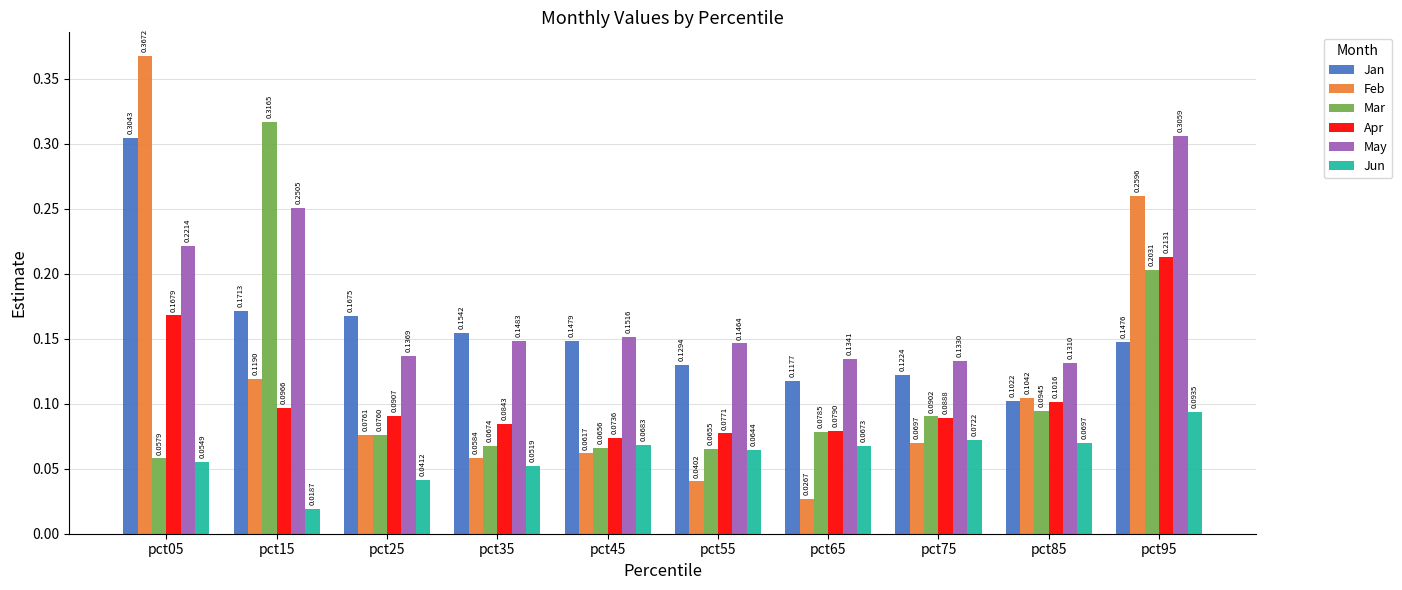

Rank the series at pct45 from highest to lowest value.

May, Jan, Apr, Jun, Mar, Feb